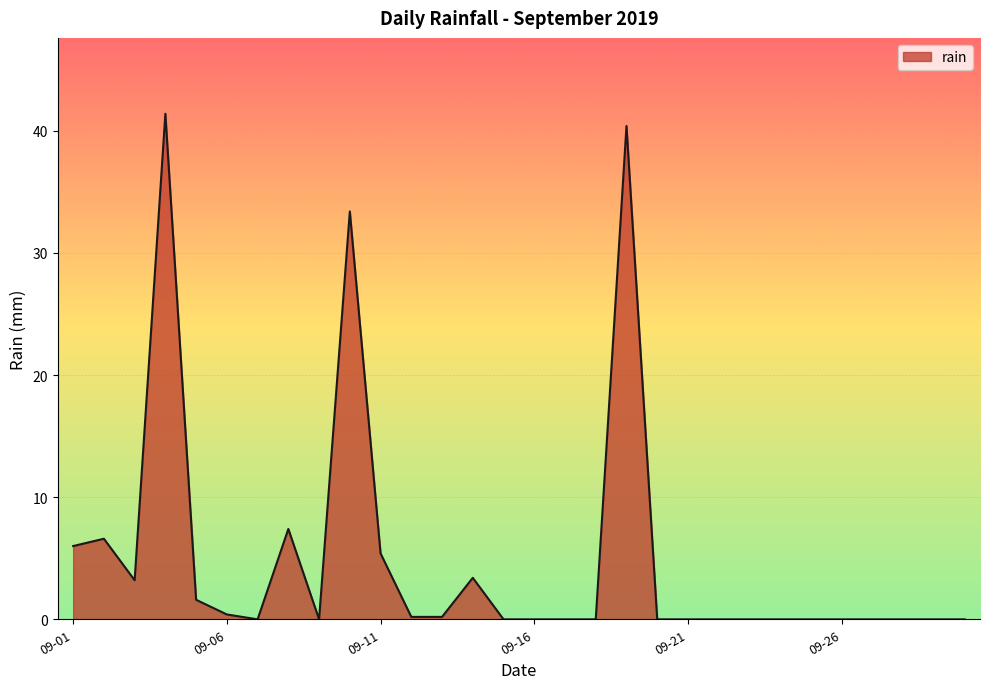

What is the greatest value displayed?

41.4